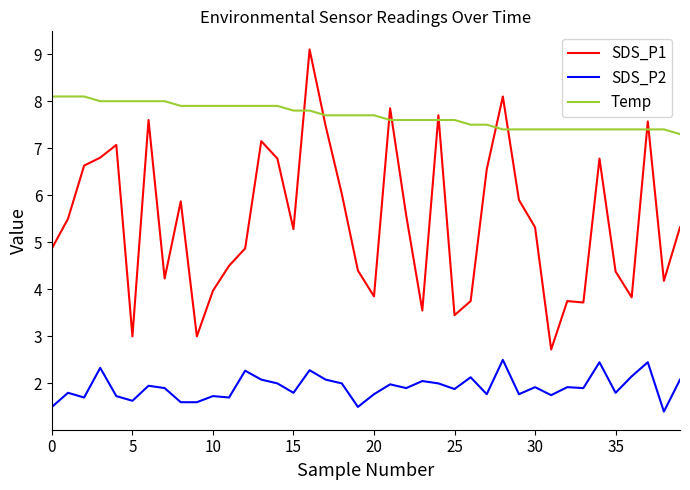

Which series has the largest total across all categories?

Temp